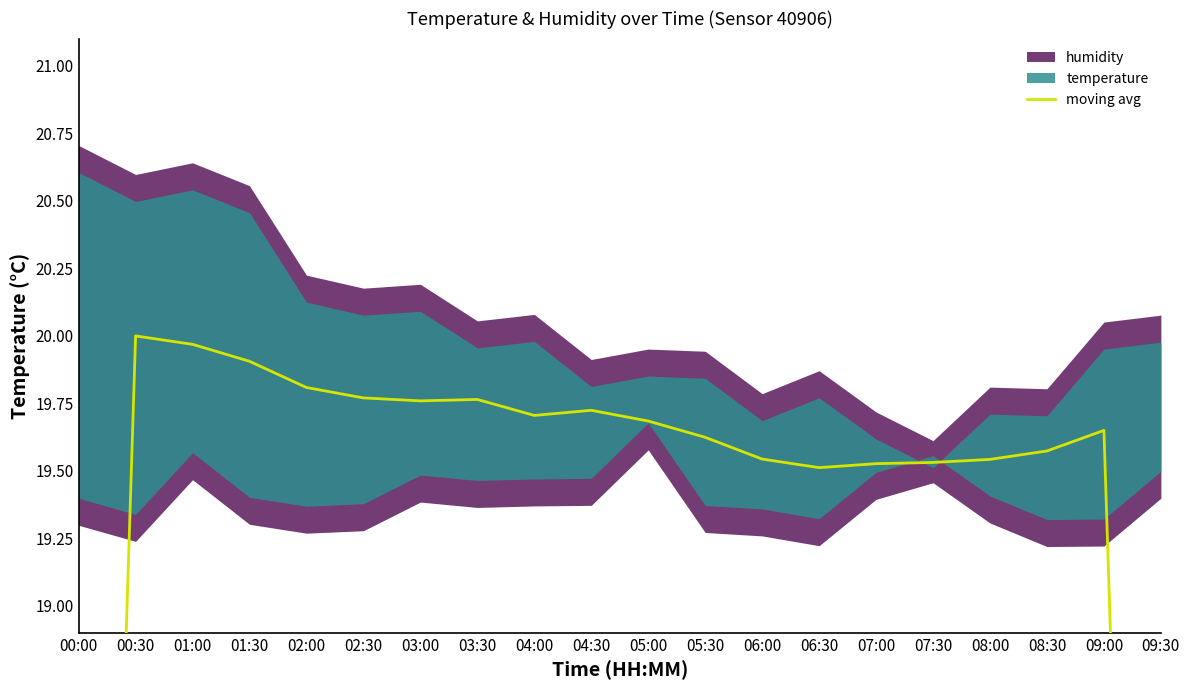

Count the number of values greater than 19.

18